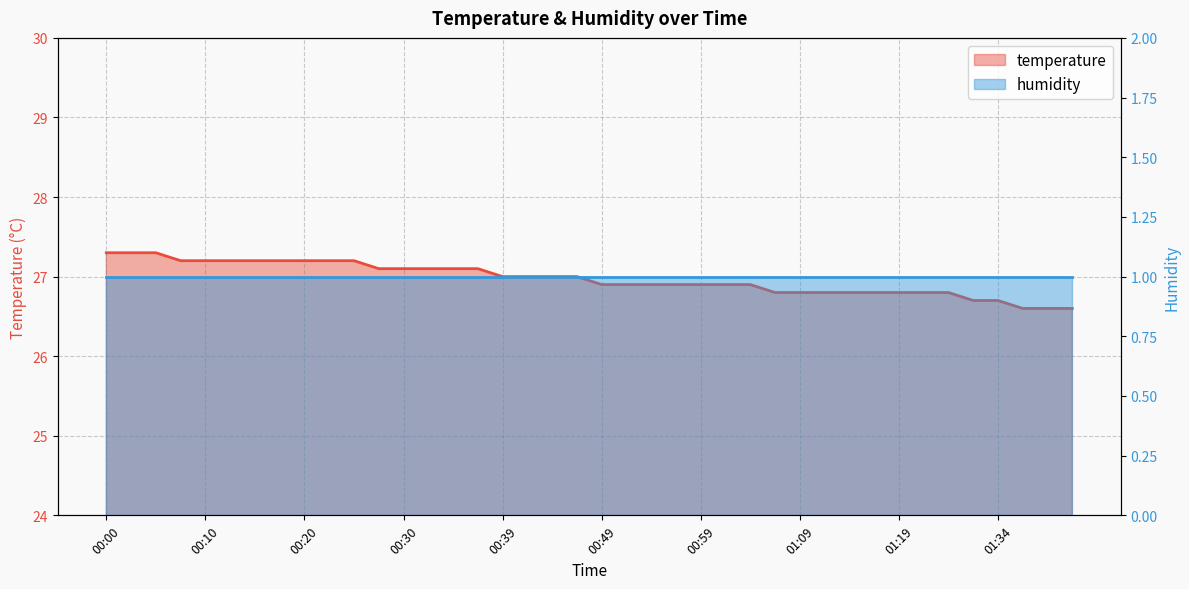

What is the ratio of the value at 00:49 to the value at 01:34?

1.0